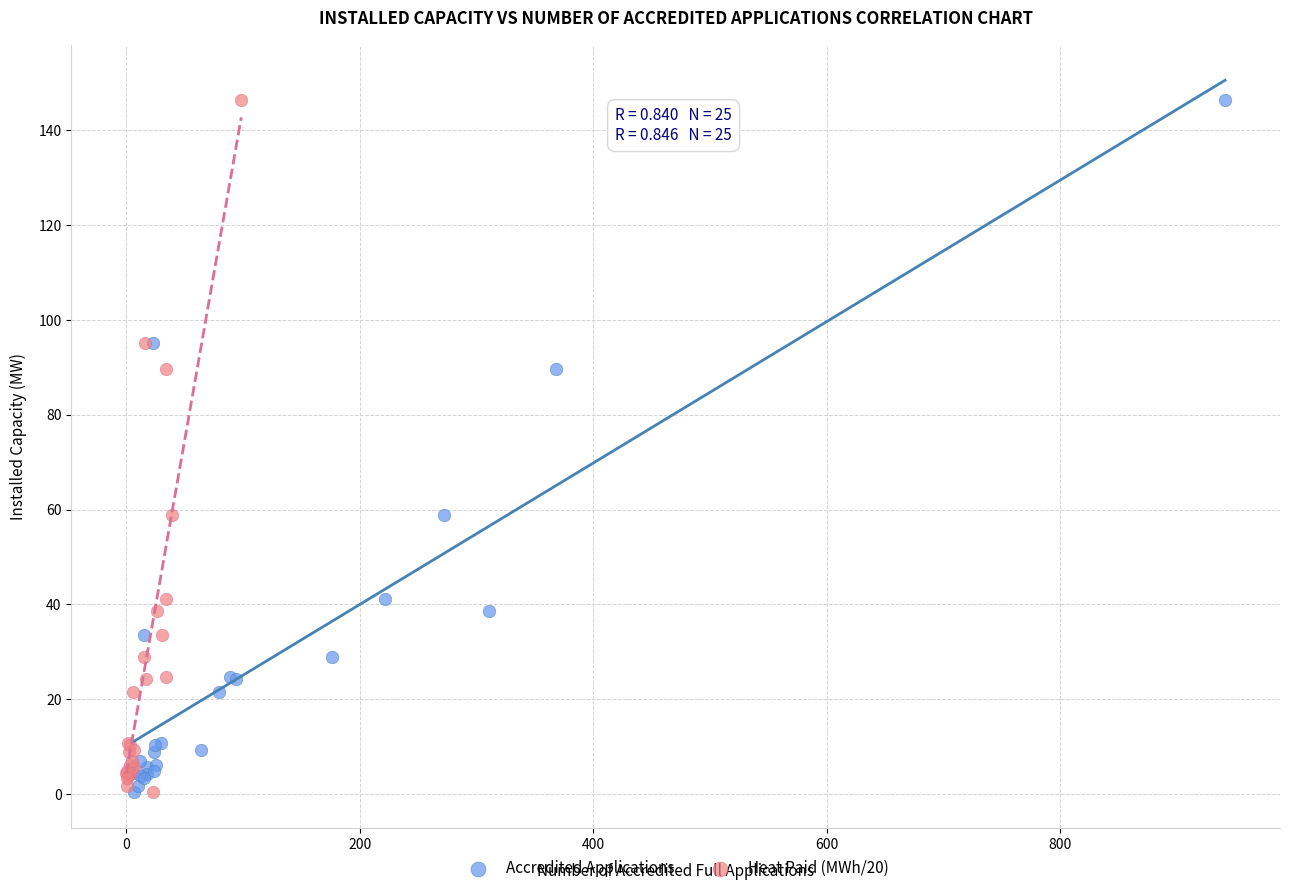

What are all the series names shown in the legend?

Accredited Applications, Heat Paid (MWh/20)